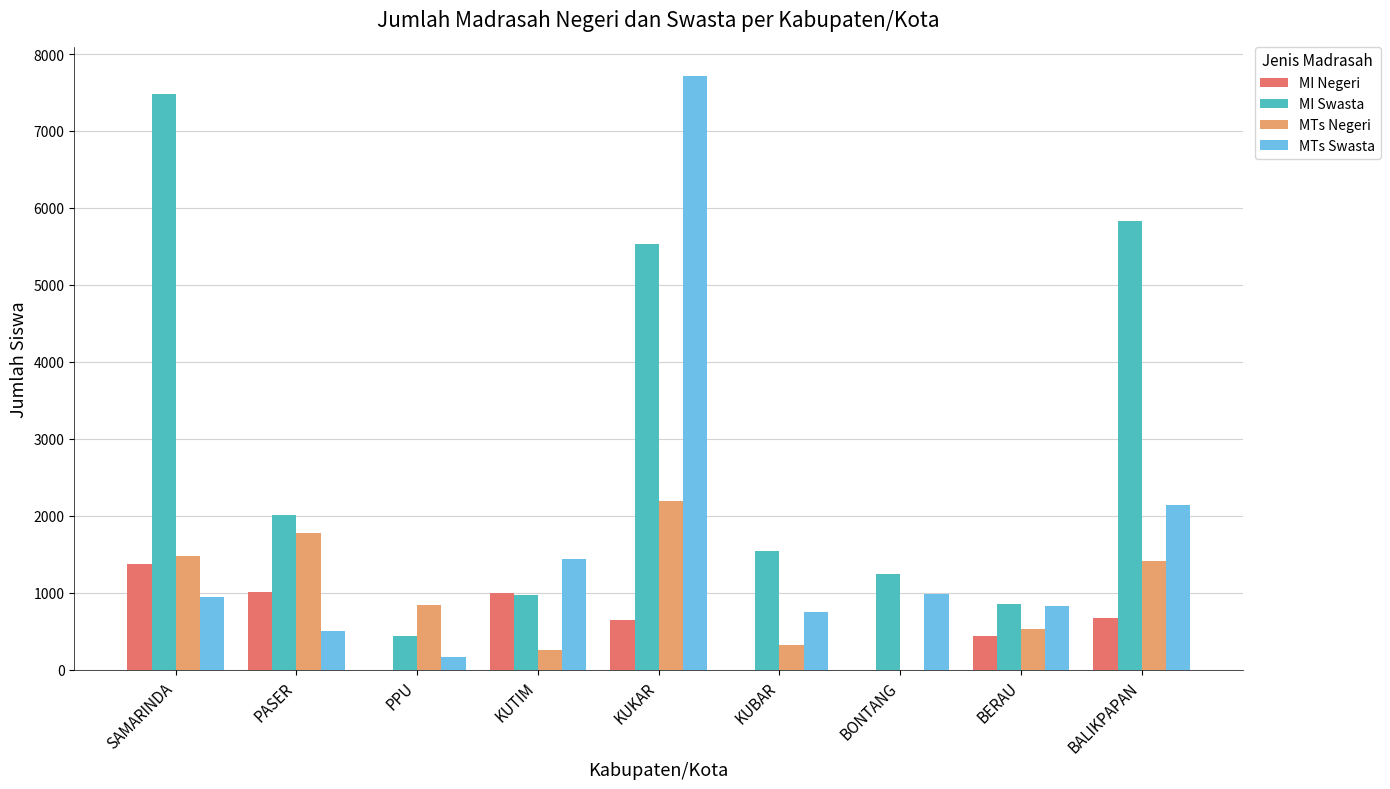

At which category is the sum across all series the highest?

KUKAR